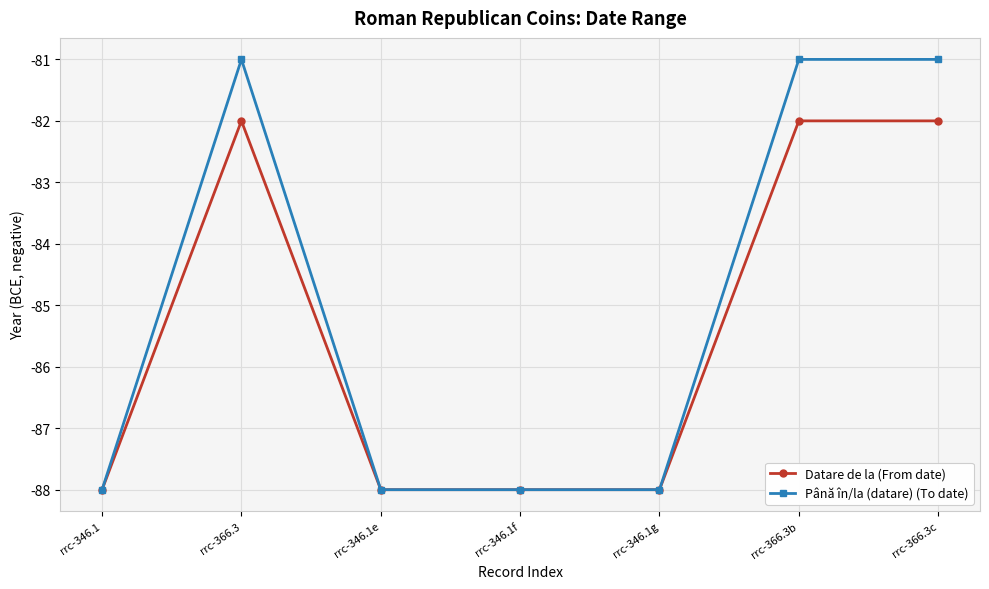

What is the sum of all Datare de la (From date) values?

-598